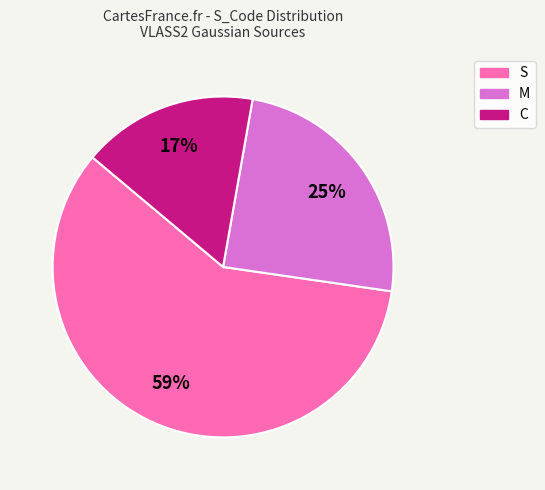

How many slices are in this pie chart?

3